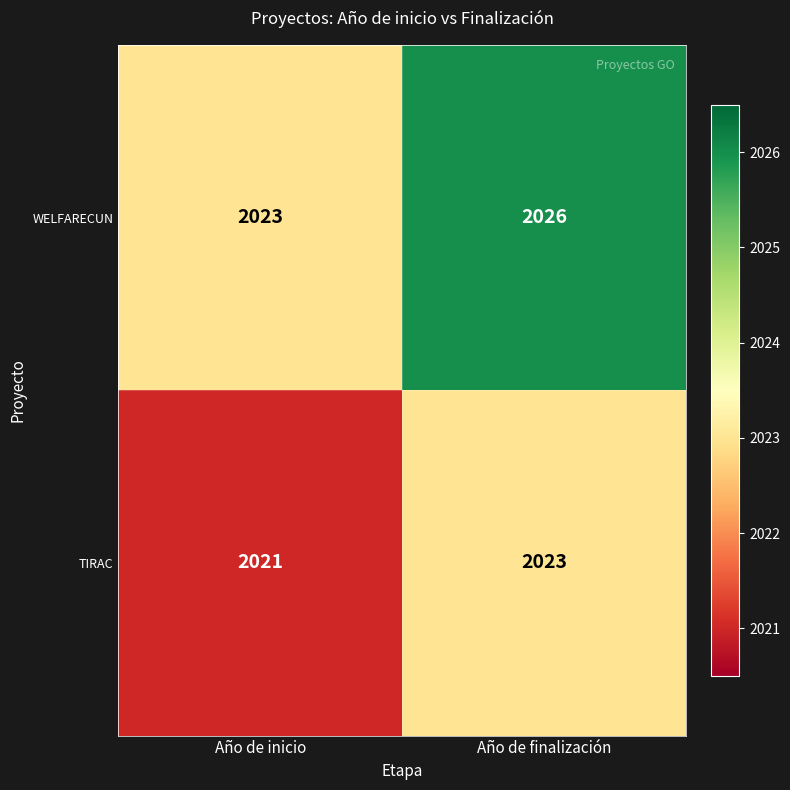

Rank the series by their average value, from highest to lowest.

WELFARECUN, TIRAC